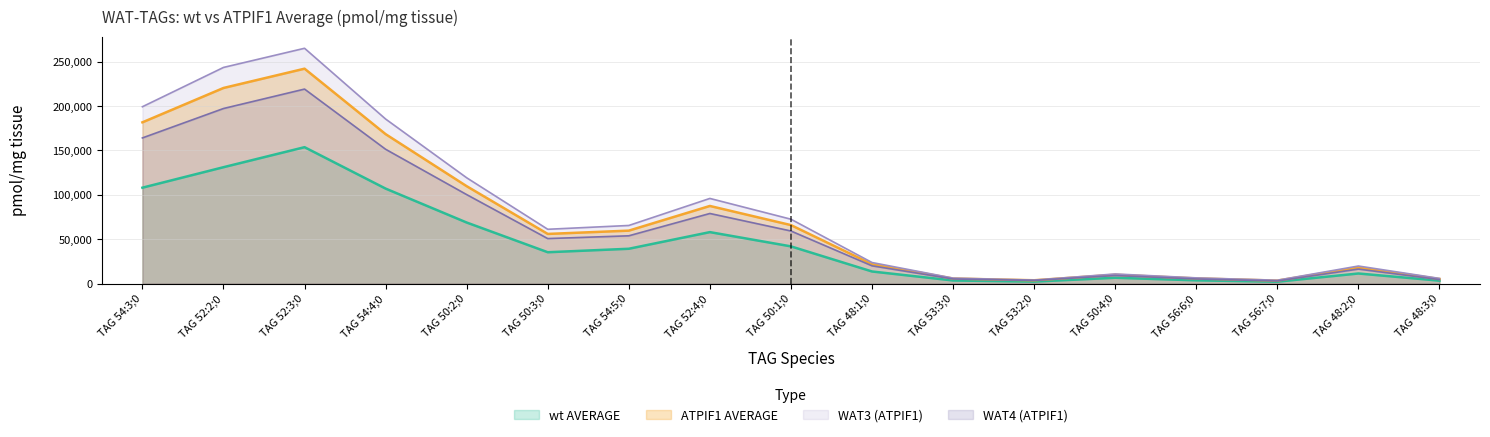

At TAG 52:3;0, list the series in order from largest to smallest.

WAT3 (ATPIF1), ATPIF1 AVERAGE, WAT4 (ATPIF1), wt AVERAGE